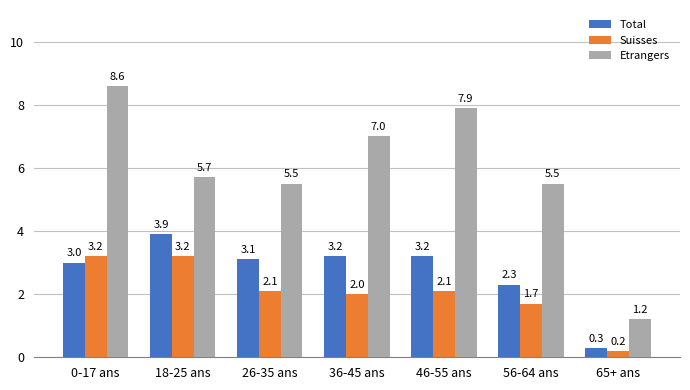

Where is Total nearest to the value 2?

56-64 ans